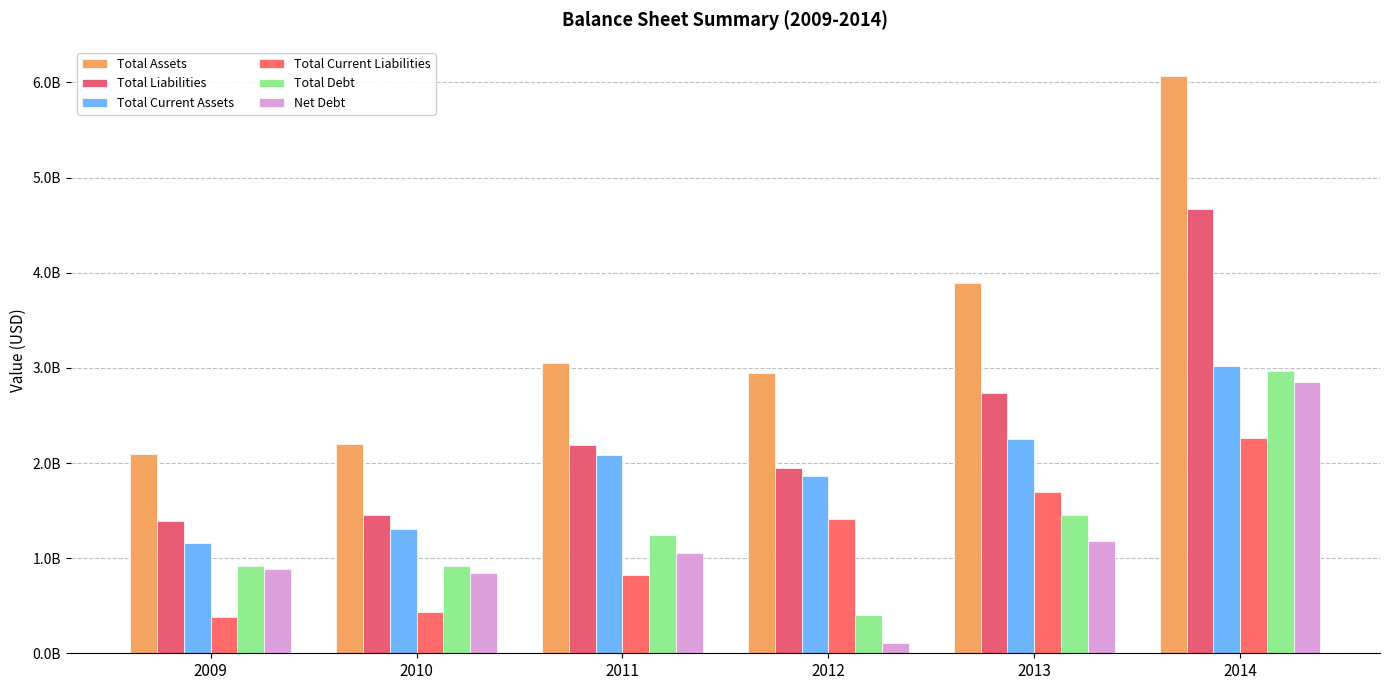

Are the bars horizontal?

No